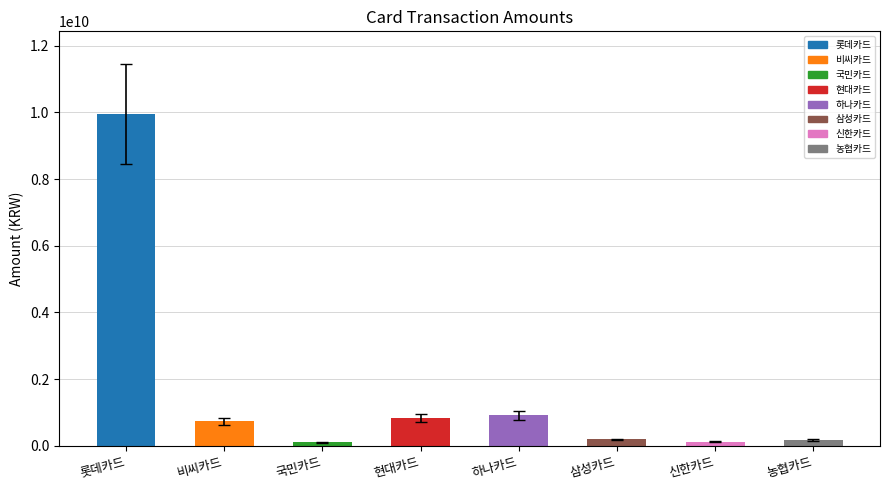

What is the greatest value displayed?

9943287951